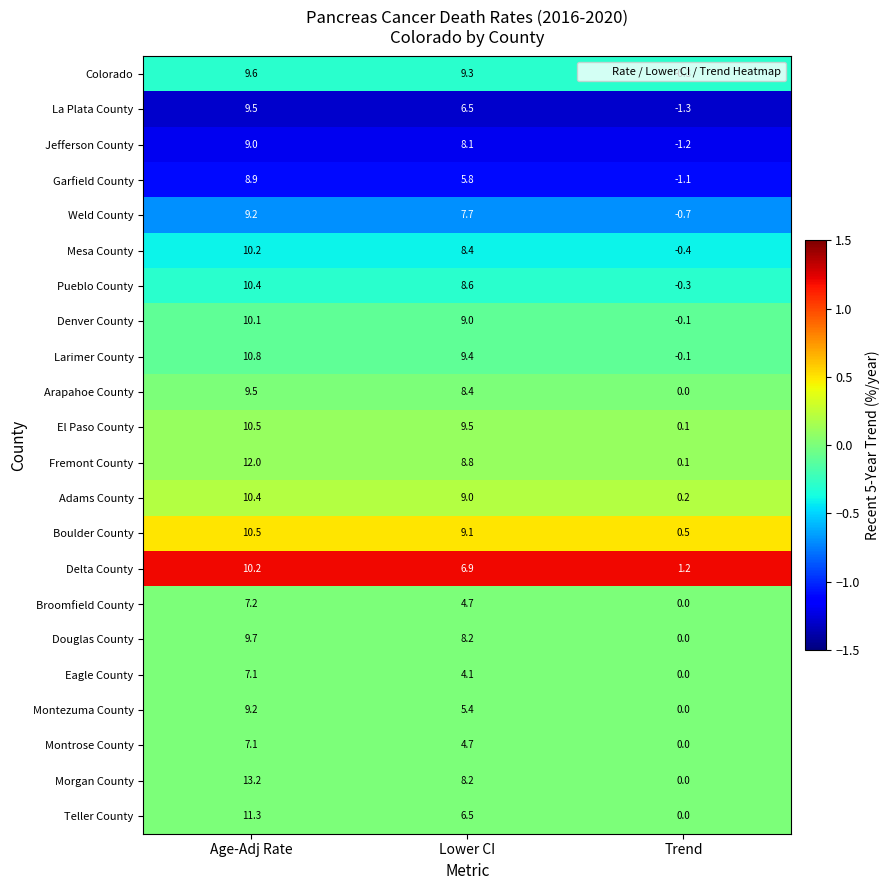

Where is Teller County nearest to the value 5?

Lower CI